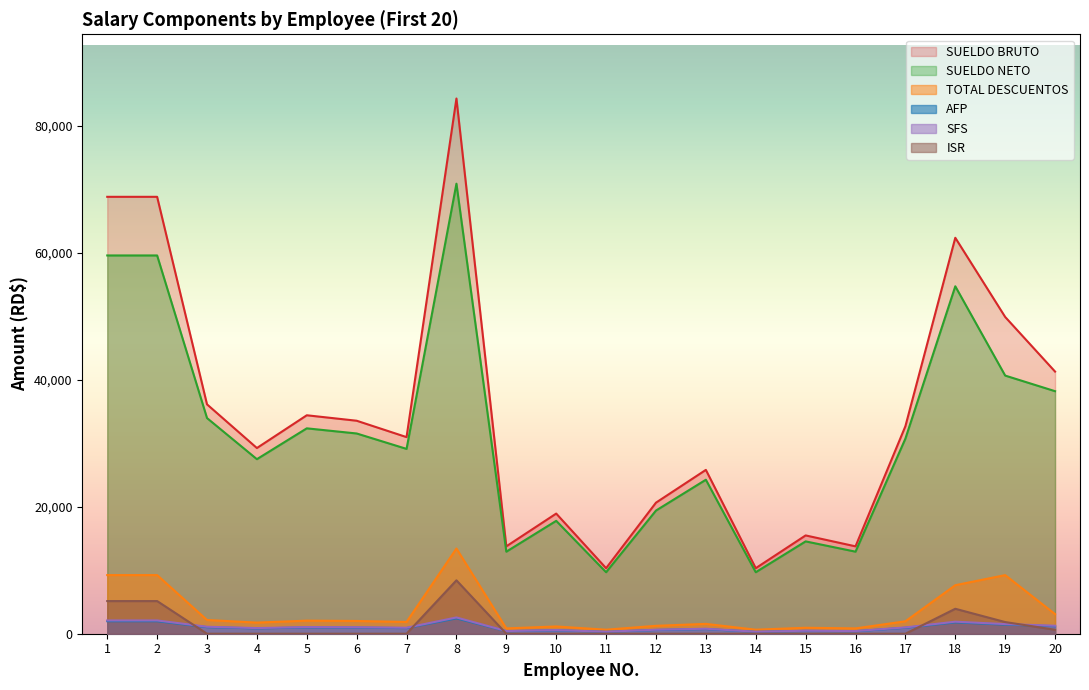

True or false: SUELDO NETO has more than 0 interior local peaks.

True